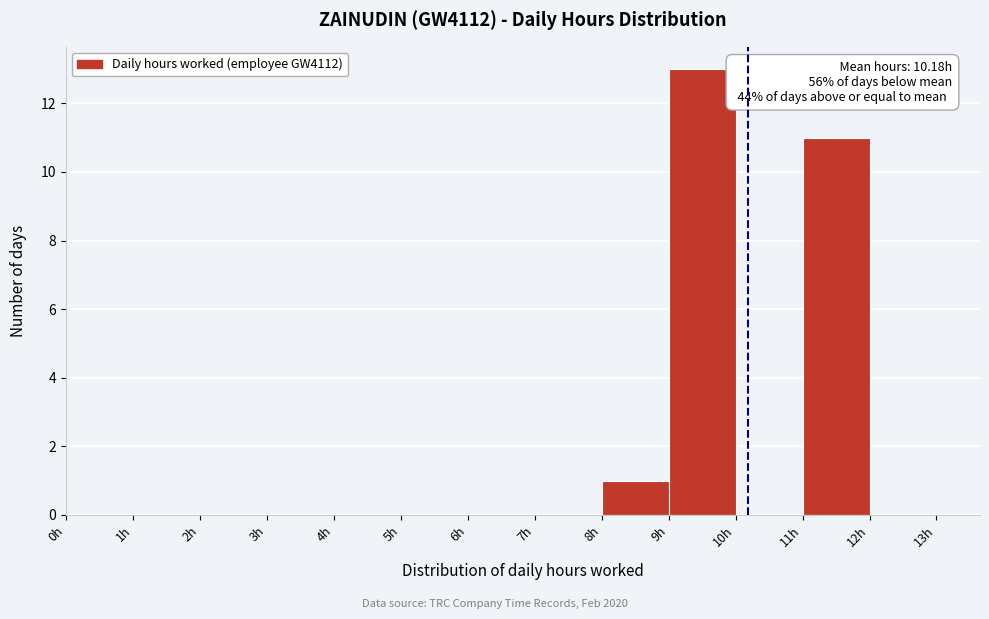

Over which range of the x-axis is the bar tallest?

9 to 10